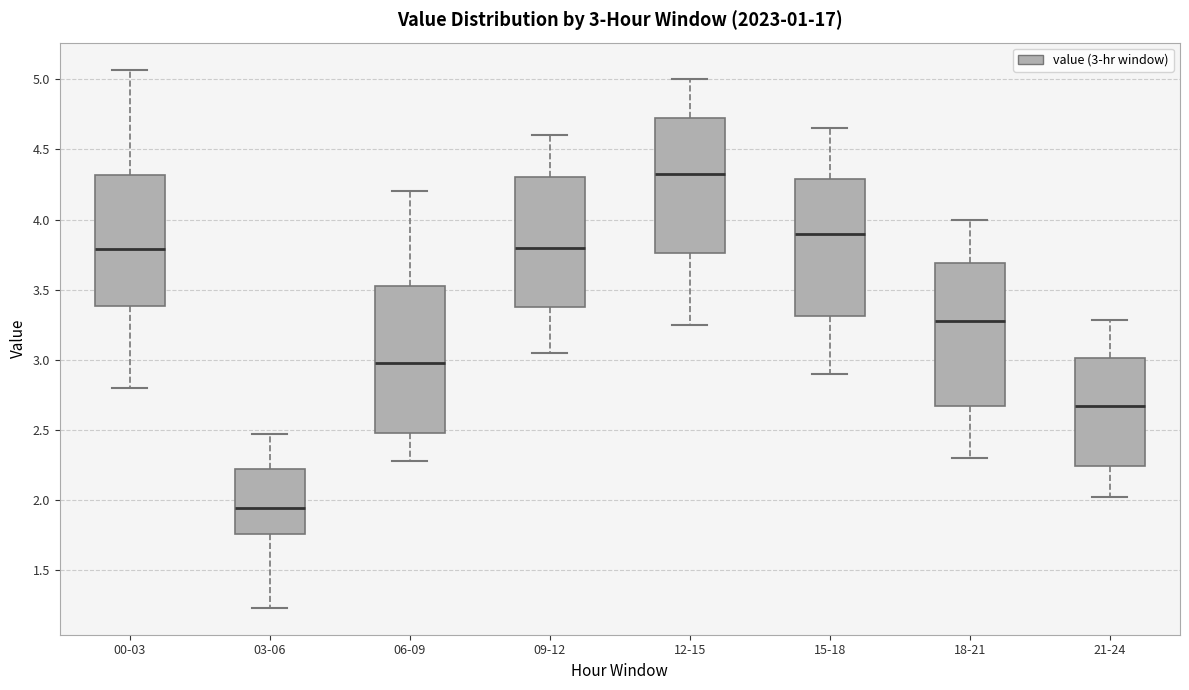

Which box's median line is the highest?

12-15